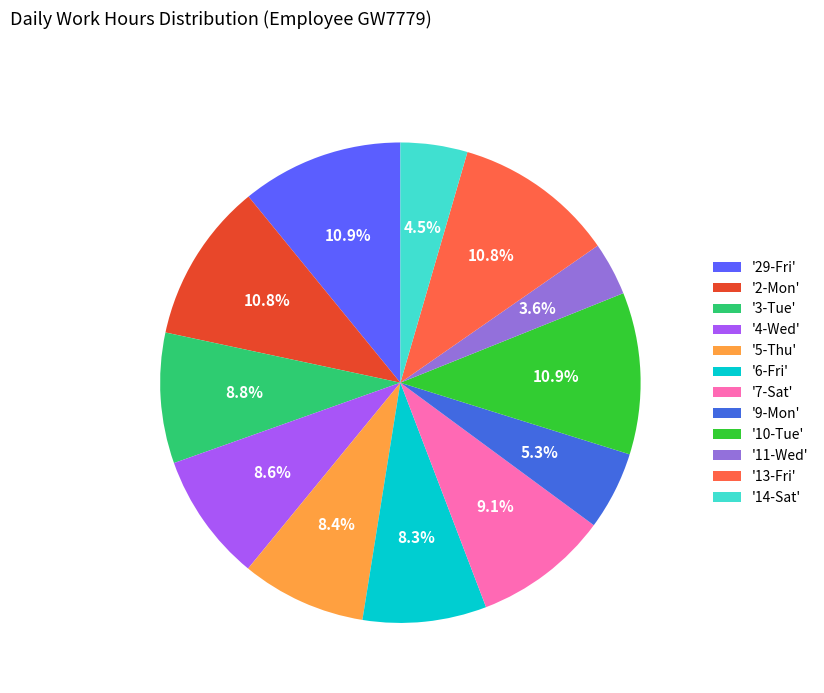

What is the smallest slice in the pie chart?

'11-Wed'